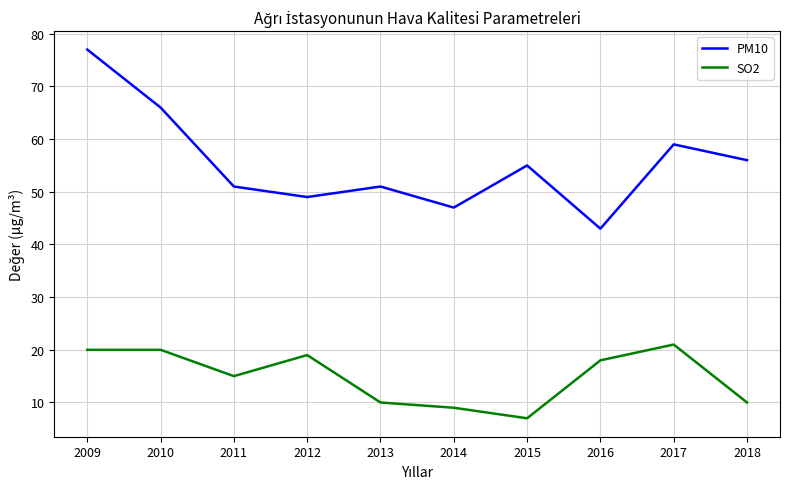

The value of SO2 at 2014 is 9. True or false?

True